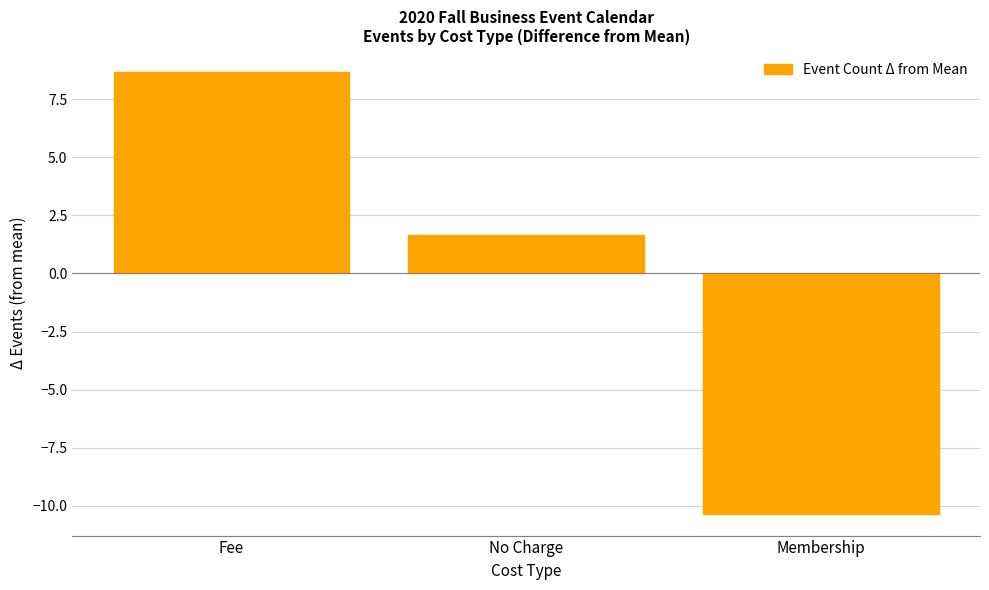

What is the greatest value displayed?

8.7